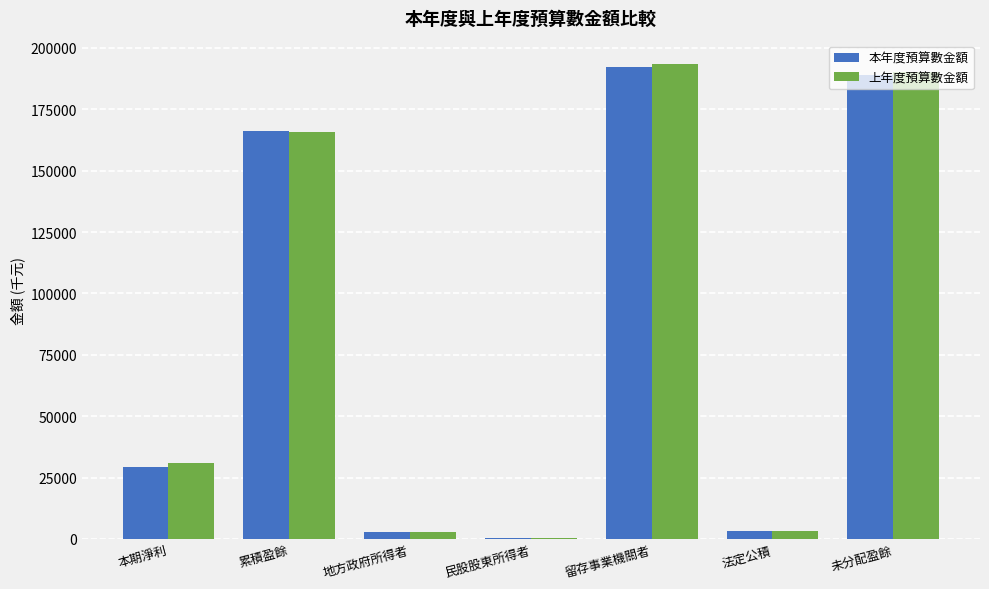

What value does the 上年度預算數金額 series have at 未分配盈餘?

190015